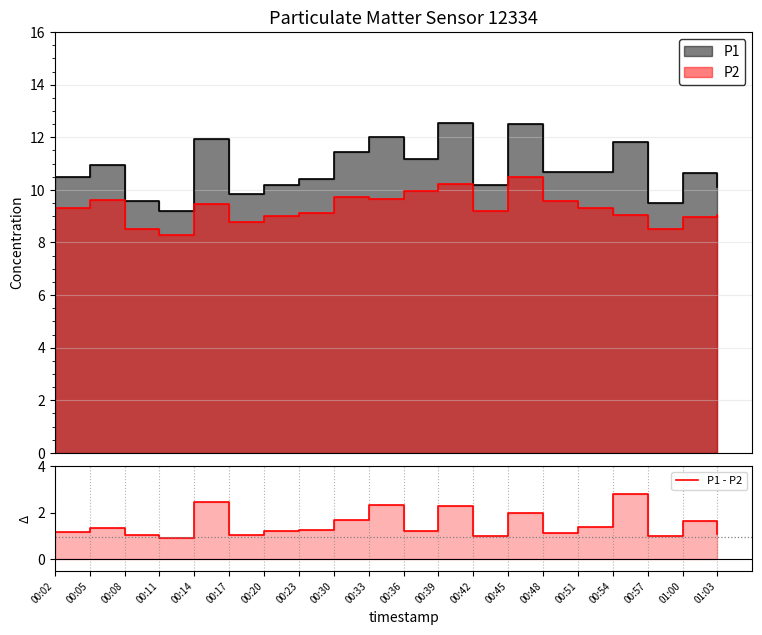

What is the average value?

1.5